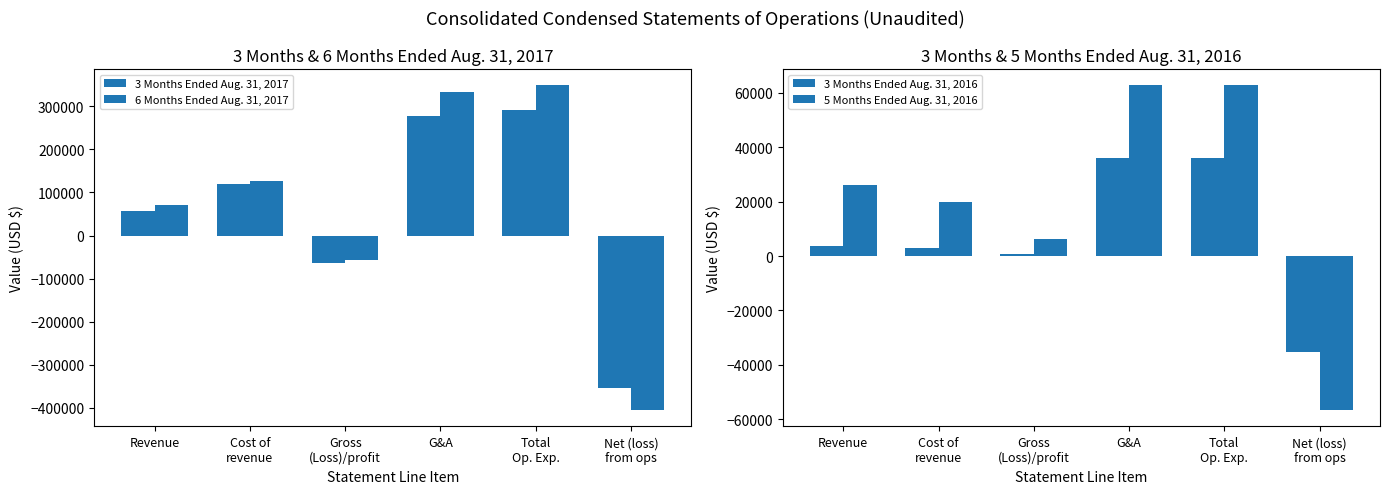

How many data points in 3 Months Ended Aug. 31, 2016 are above 3856?

2